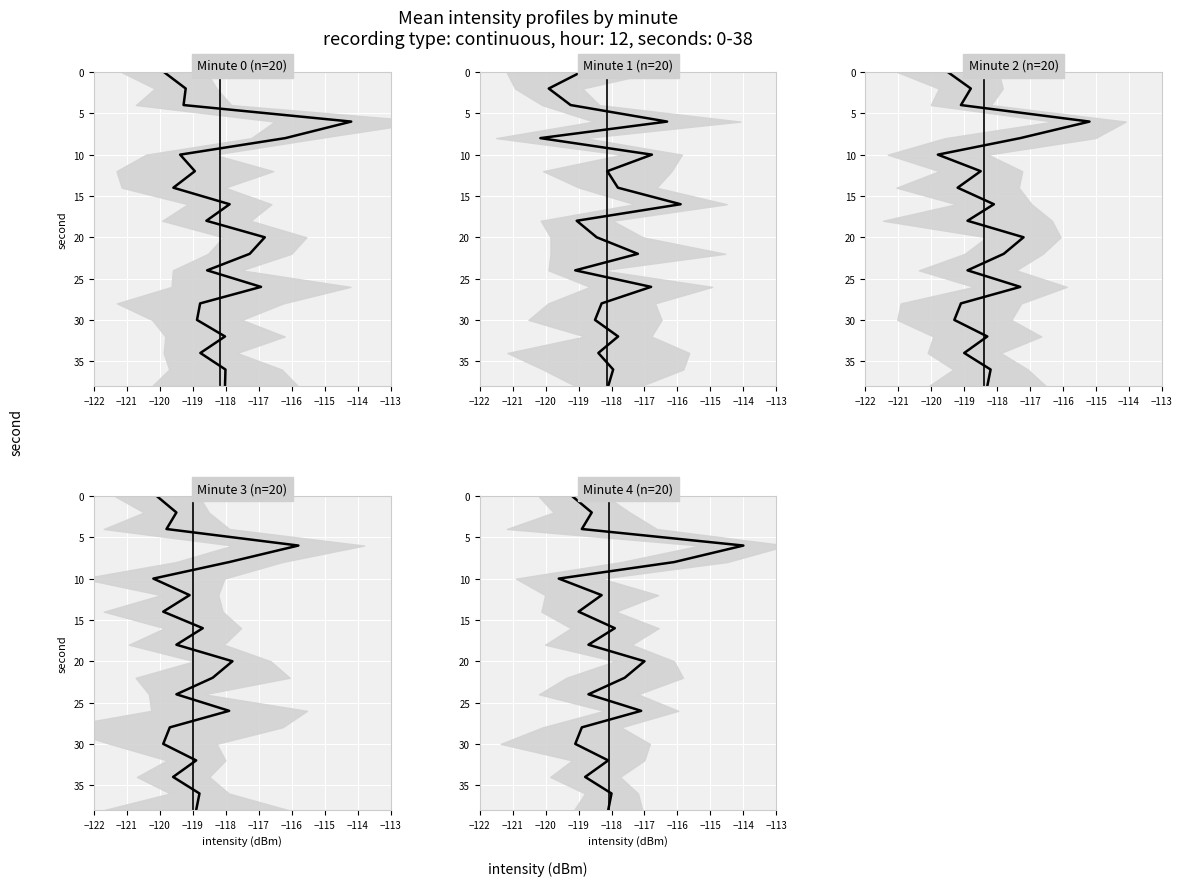

True or false: Minute 3 (n=20) and Minute 0 (n=20) intersect in this chart.

False